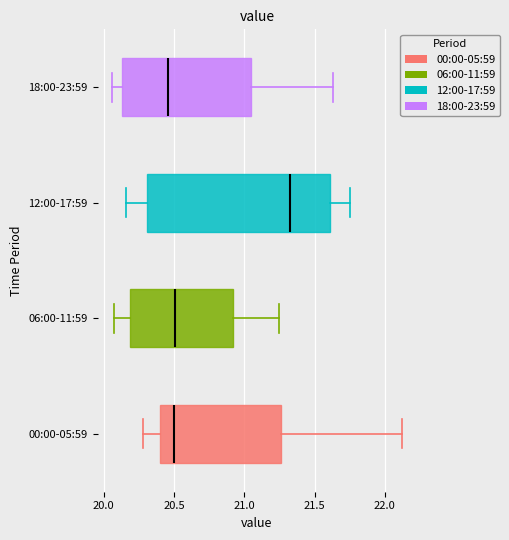

Where does the right whisker of the box for 18:00-23:59 end on the x-axis? The values are not printed on the chart, so give them approximately, as read against the axis.

21.65